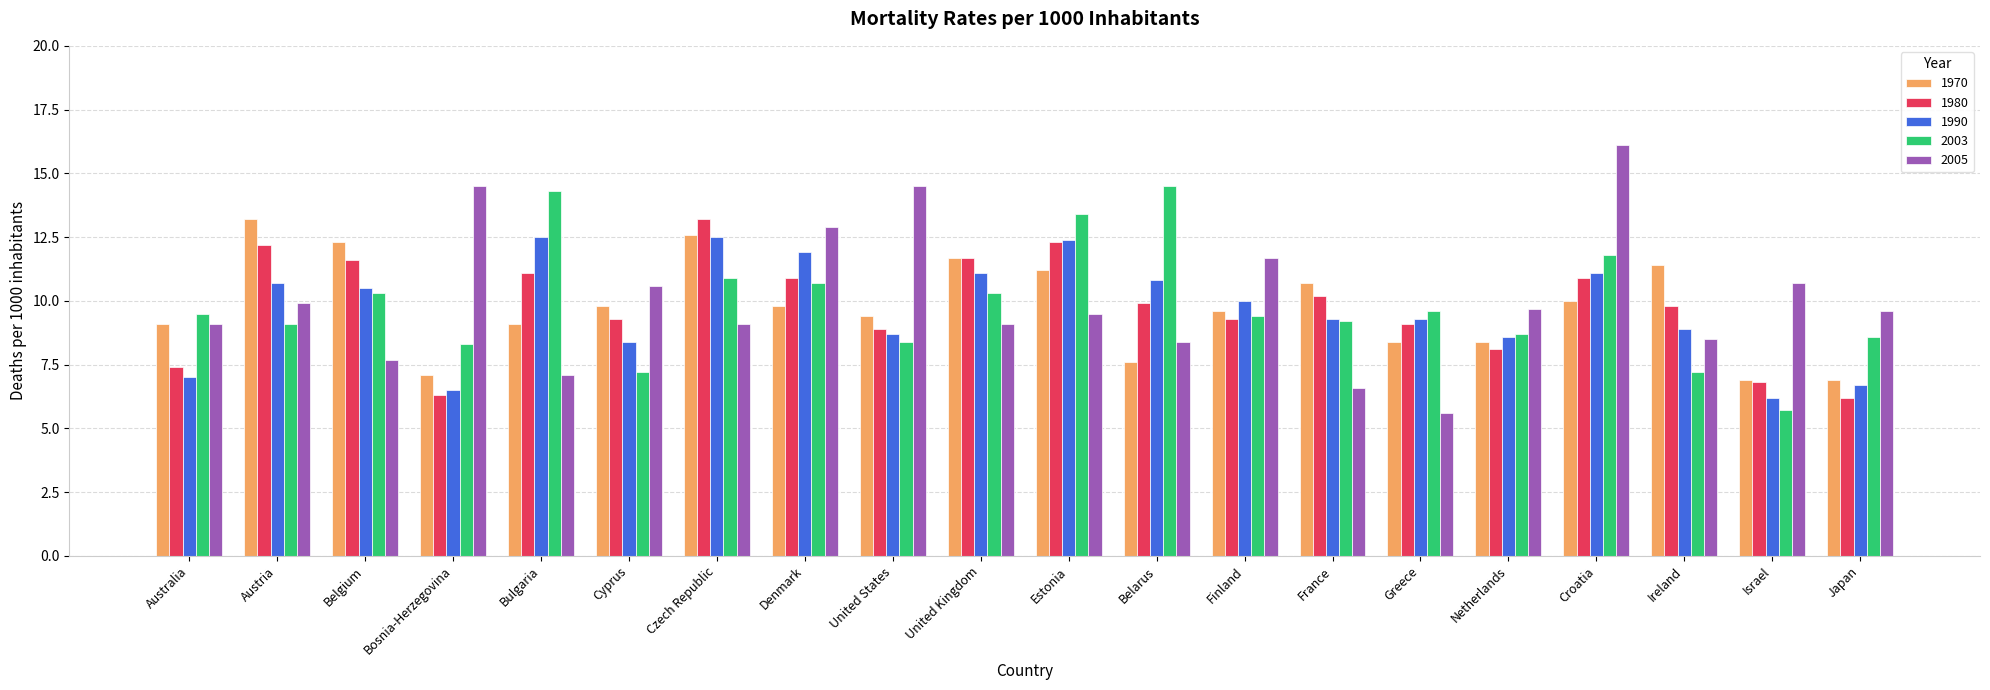

Which label corresponds to the largest value in the chart?

Croatia